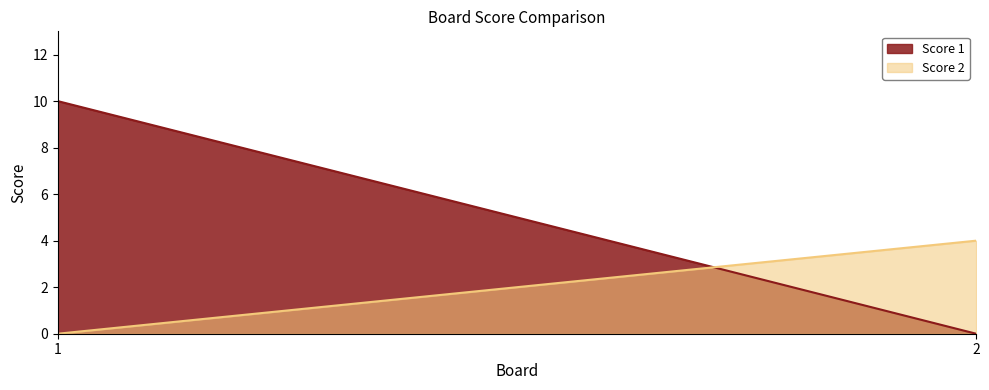

What is the sum of all Score 2 values?

4